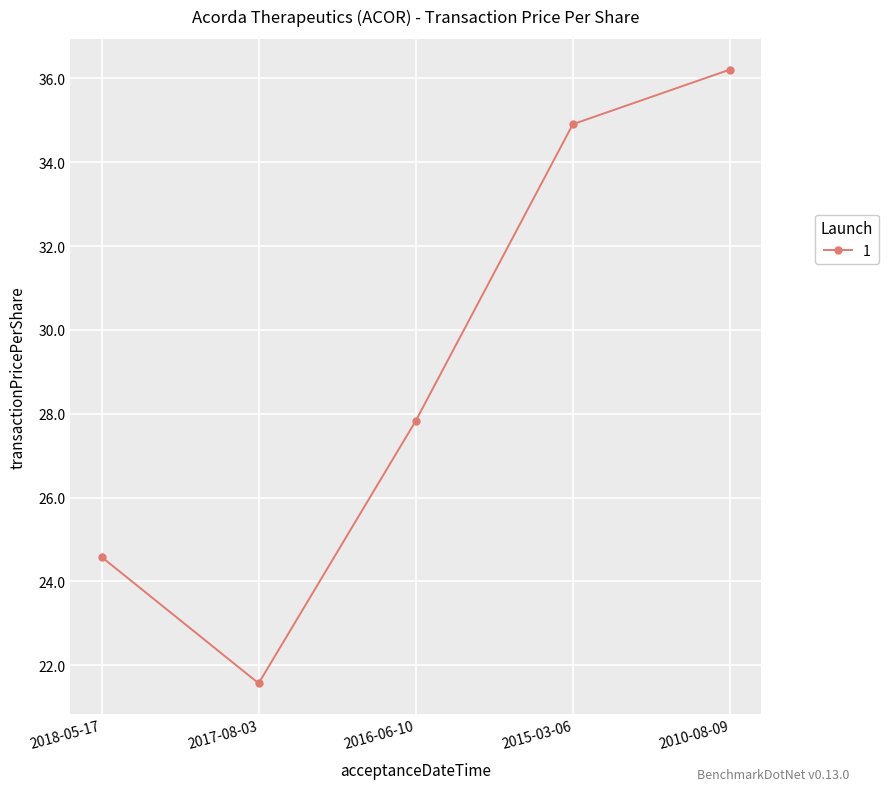

Reading left to right, list all the values displayed in this chart.

24.6	21.6	27.8	34.9	36.2